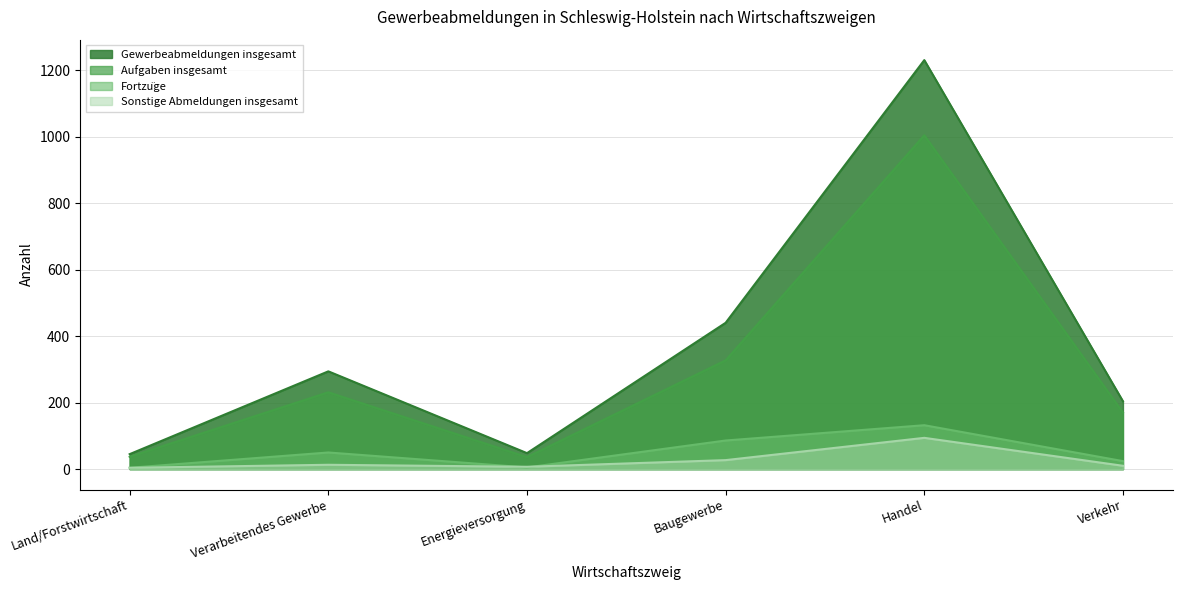

Which series has the largest range (max minus min)?

Gewerbeabmeldungen insgesamt